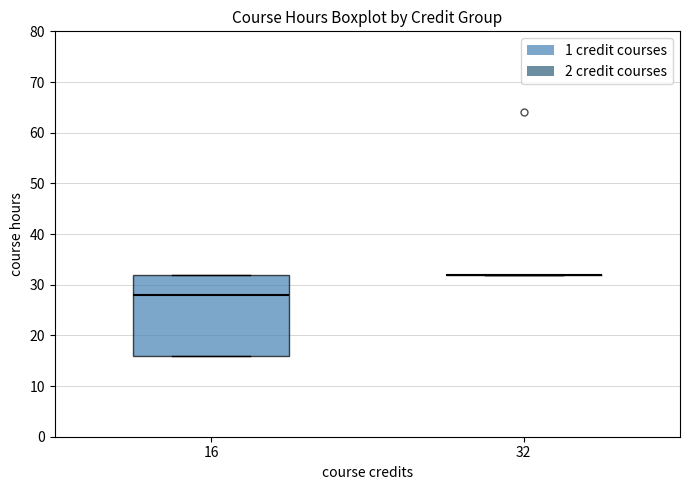

Comparing the boxes themselves (not the whiskers), which one is the tallest?

16